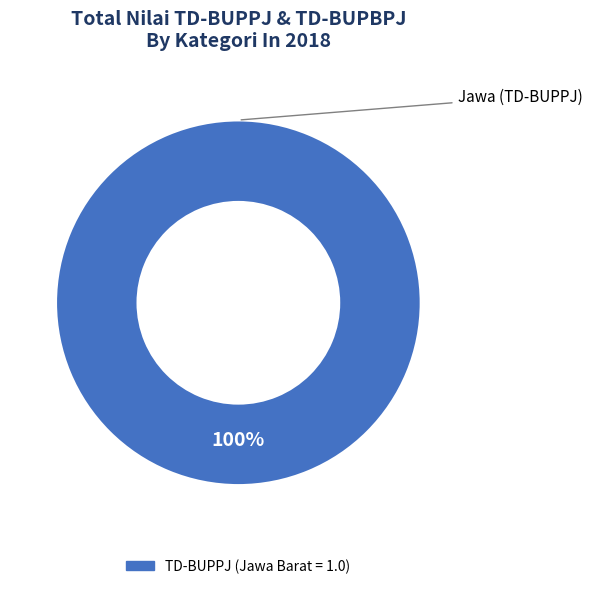

Is there a majority slice in this chart?

Yes